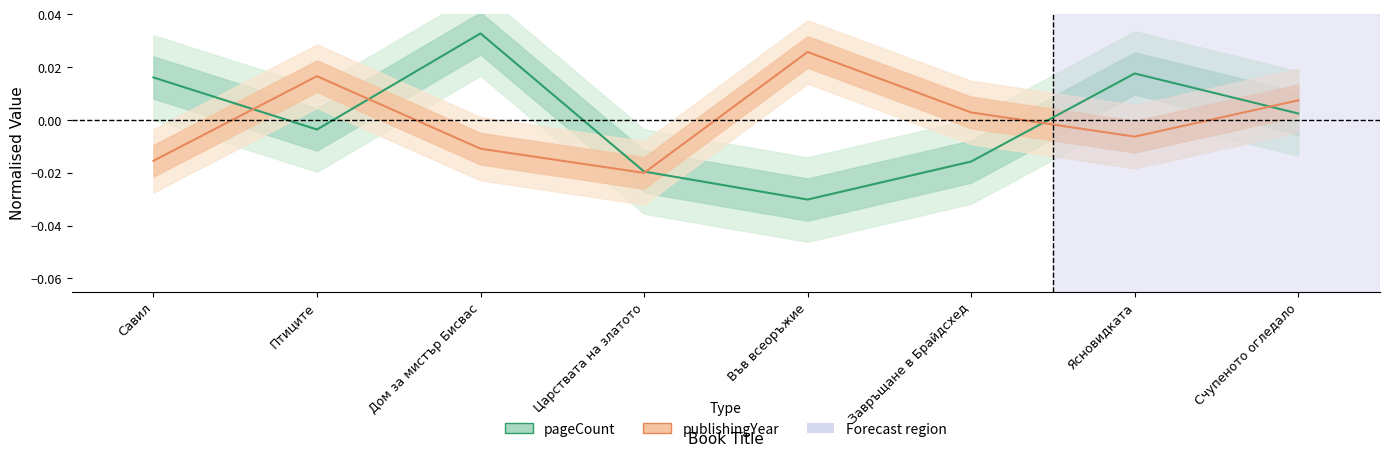

At Царствата на златото, list the series in order from largest to smallest.

pageCount, publishingYear